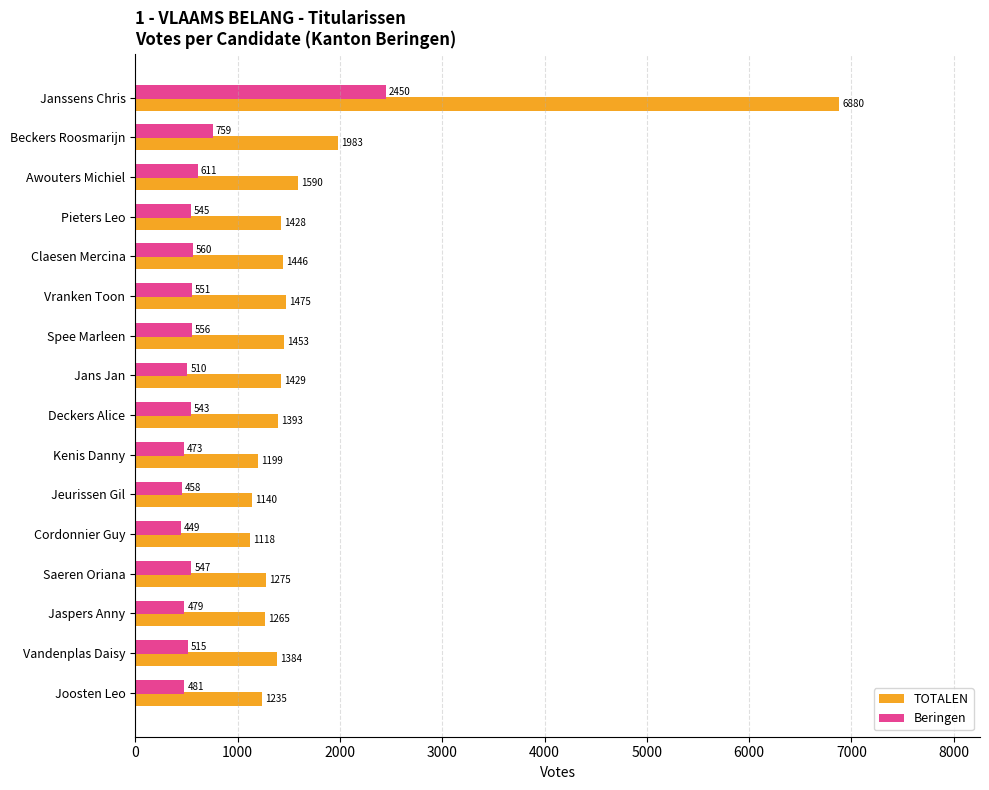

Which series has the largest range (max minus min)?

TOTALEN